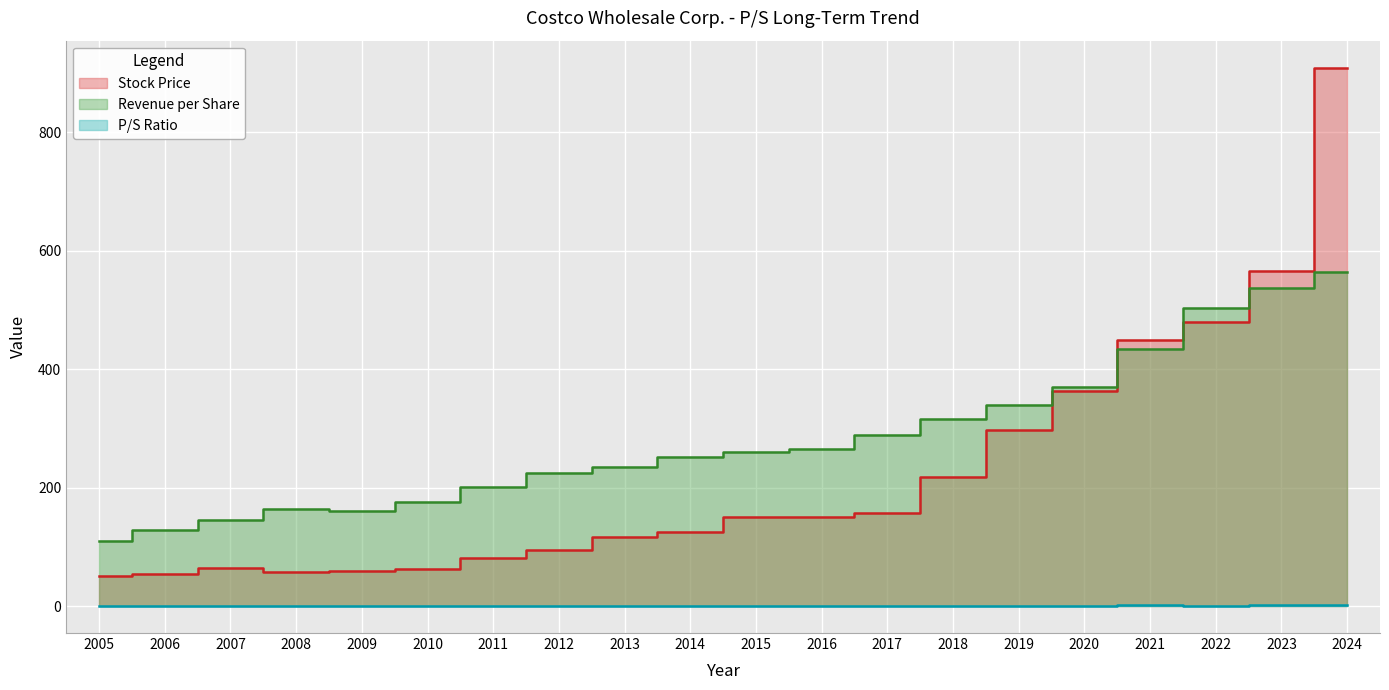

How many data points does each series have?

20